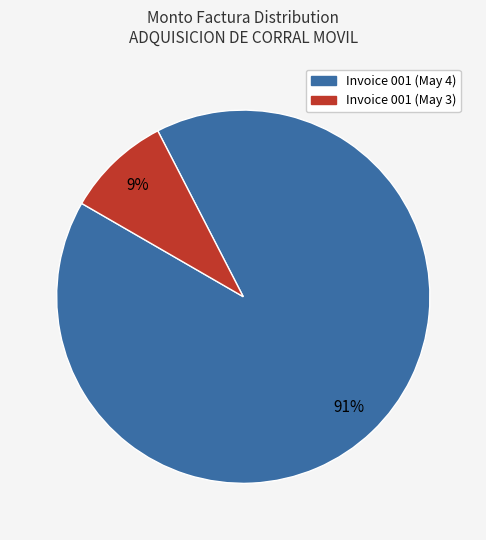

To the nearest percent, what is the difference between the largest and smallest slice percentages?

82%